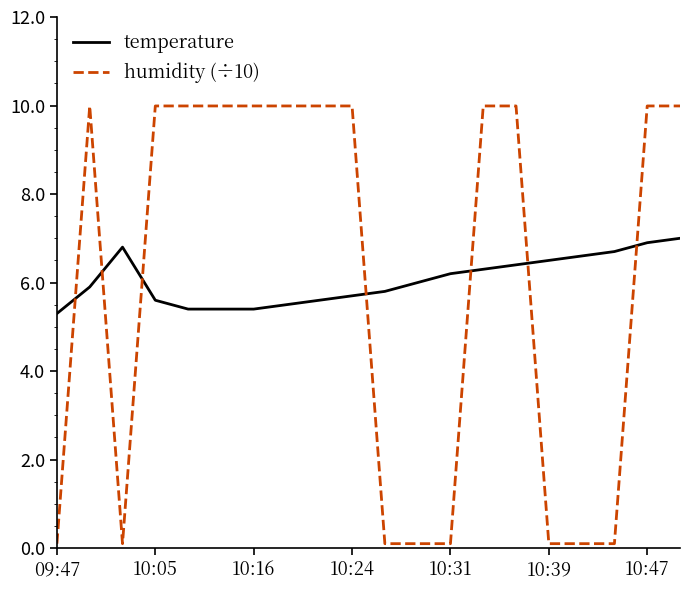

What is the average value of the humidity (÷10) series?

6.0